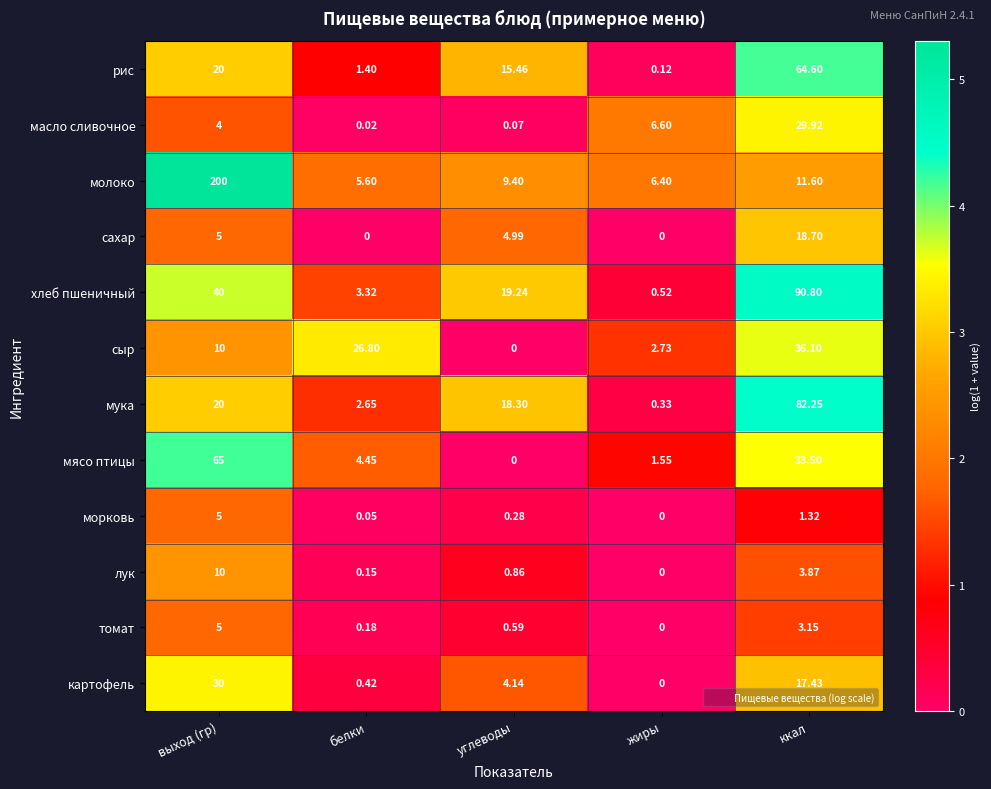

Which series has the largest total across all categories?

молоко